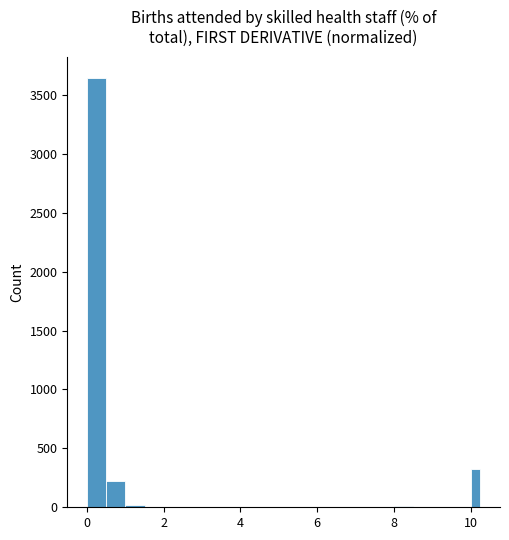

Read against the x-axis, roughly where is the centre of the tallest bar?

0.2